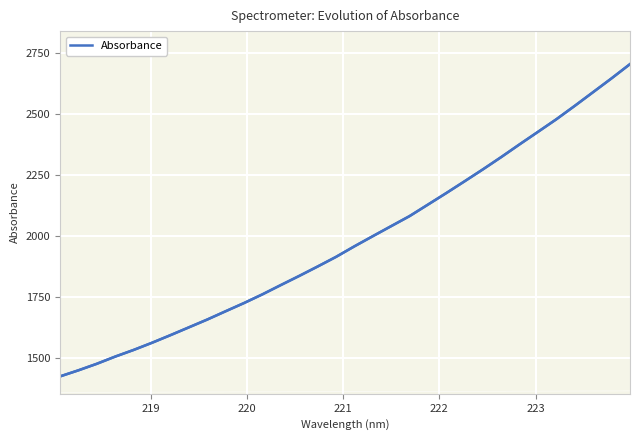

What is the minimum value shown in the chart?

1424.6